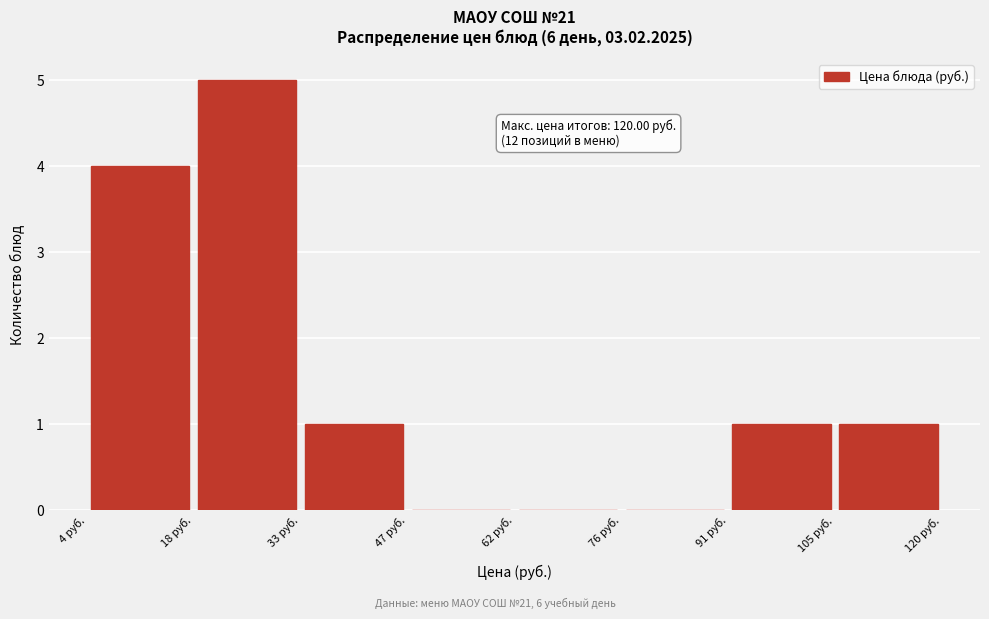

Over which range of the x-axis is the bar tallest?

18 to 32